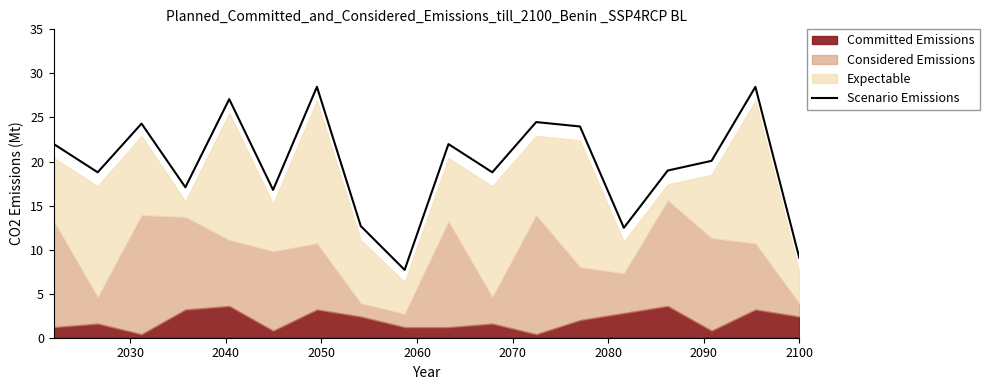

True or false: the data shows 32.5 at 2030.

False